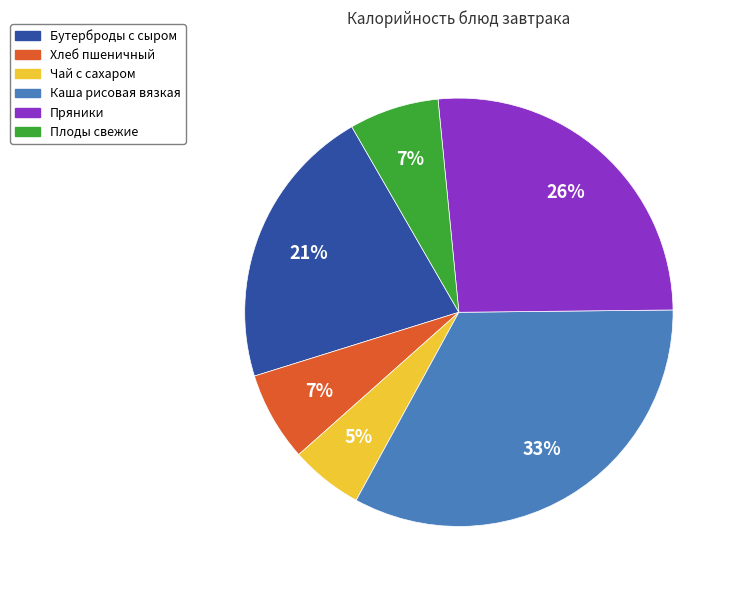

Is Чай с сахаром the majority of the pie?

No